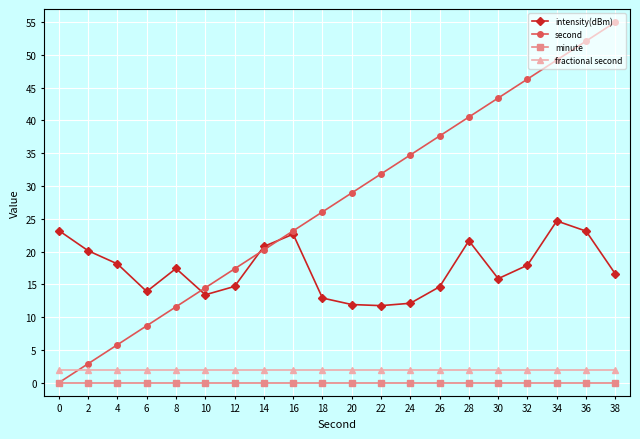

How many values in second are above zero?

19